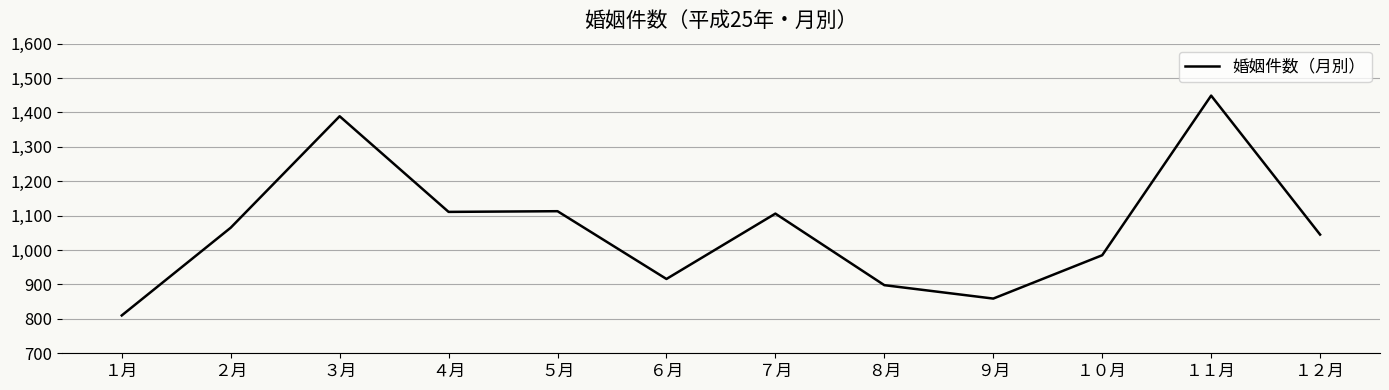

Which has a higher value, ４月 or ９月?

４月